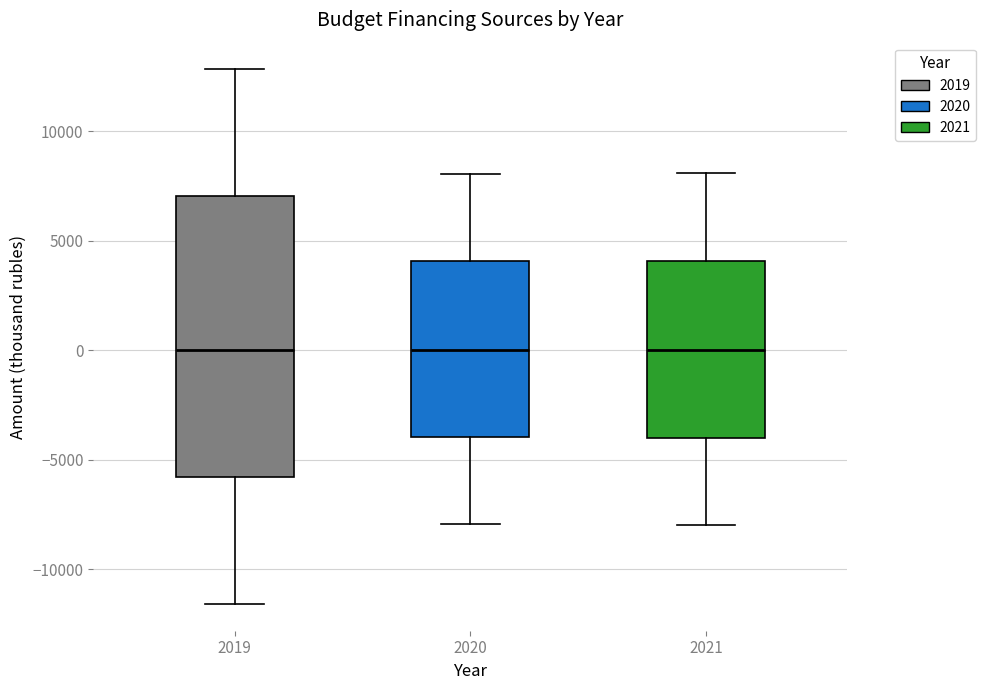

Which box is the tallest, from its lower edge to its upper edge?

2019